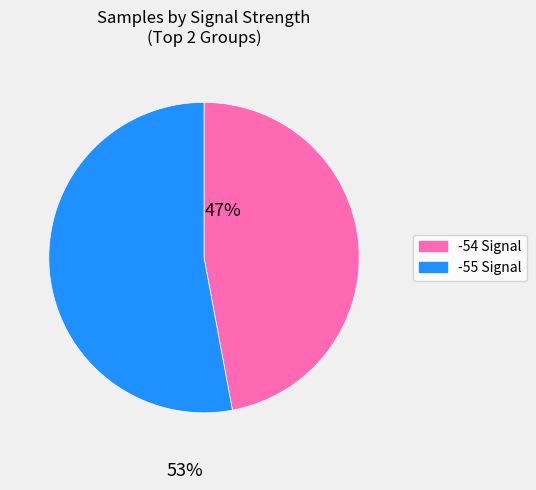

Is there a majority slice in this chart?

Yes